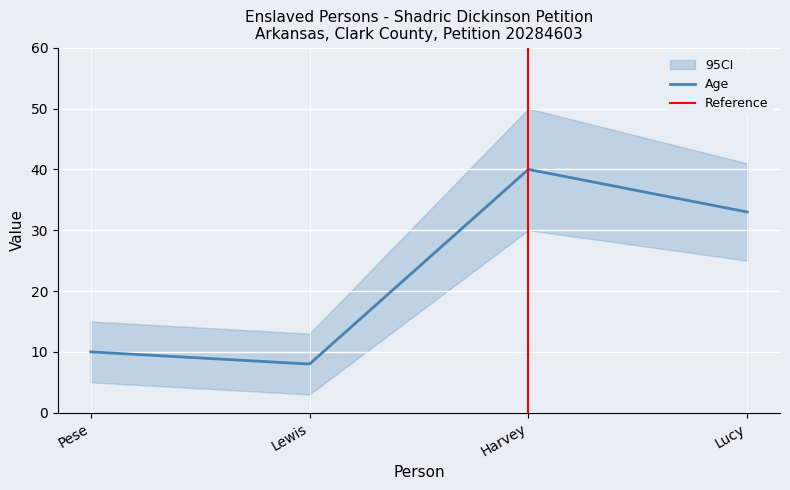

What is the value of the 1st point from the left?

10